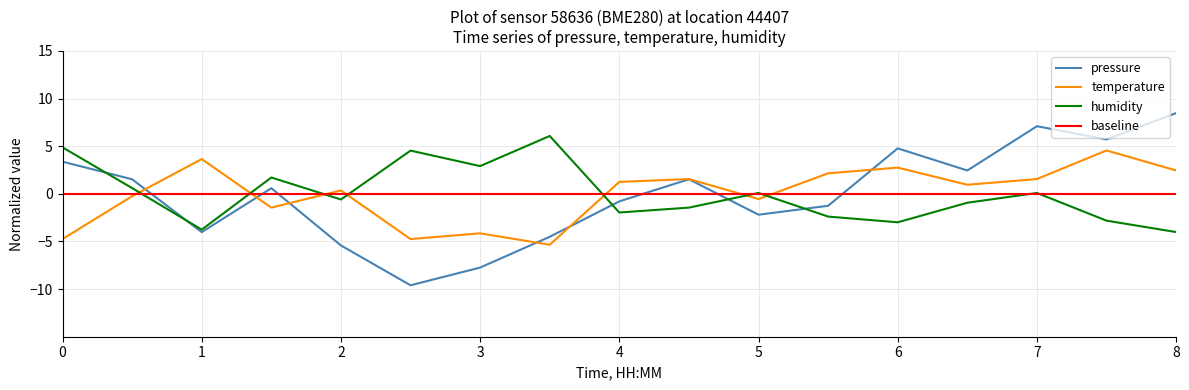

In temperature, how many points are higher than both neighbors (excluding endpoints)?

6